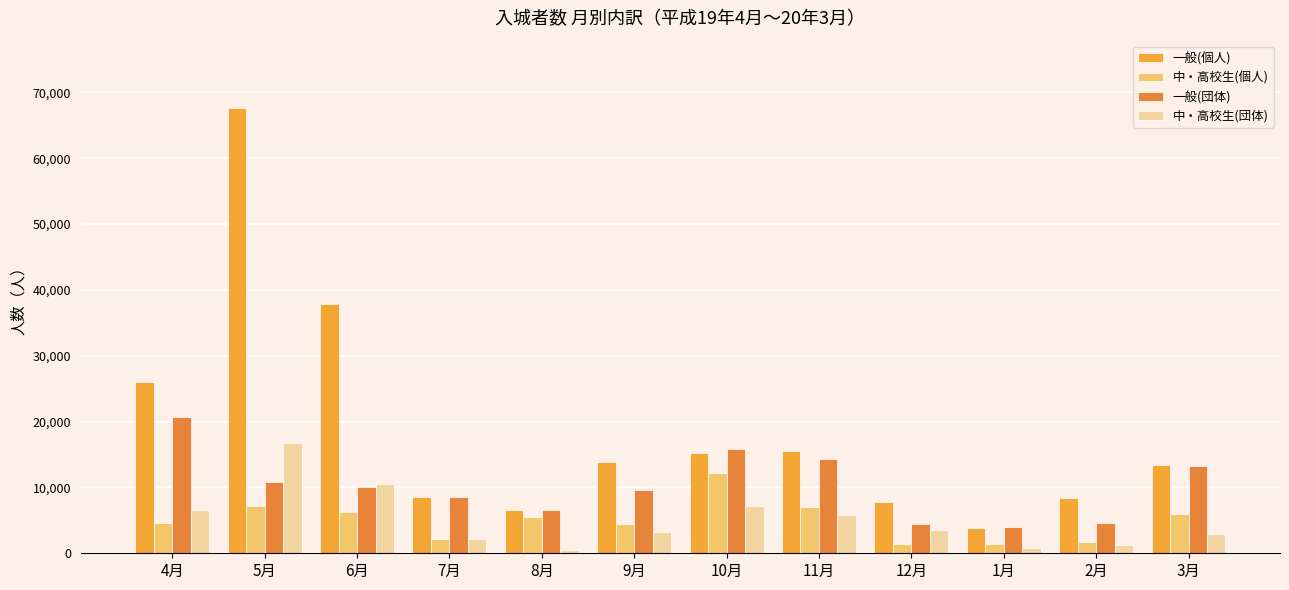

True or false: 中・高校生(団体) has a value of 3160 at 9月.

True